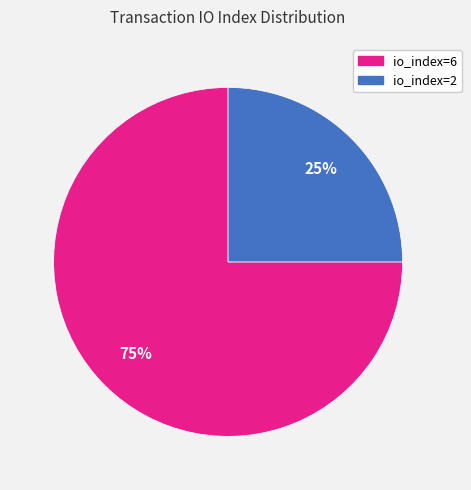

What is the ratio of the value at io_index=2 to the value at io_index=6?

0.3